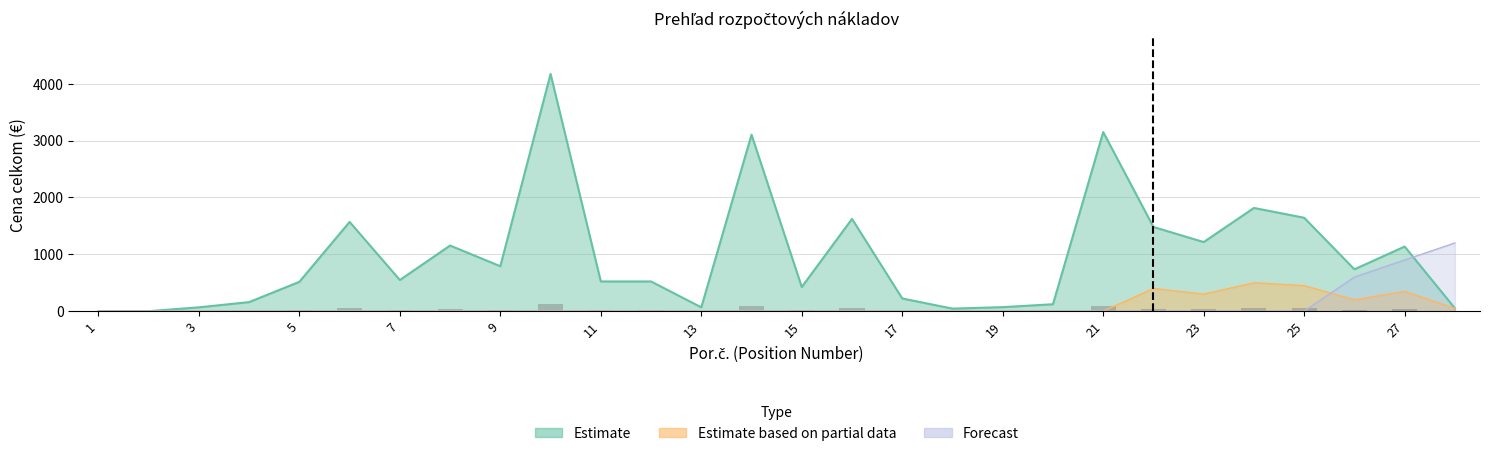

The value of Estimate at 7 is 548.5. True or false?

True